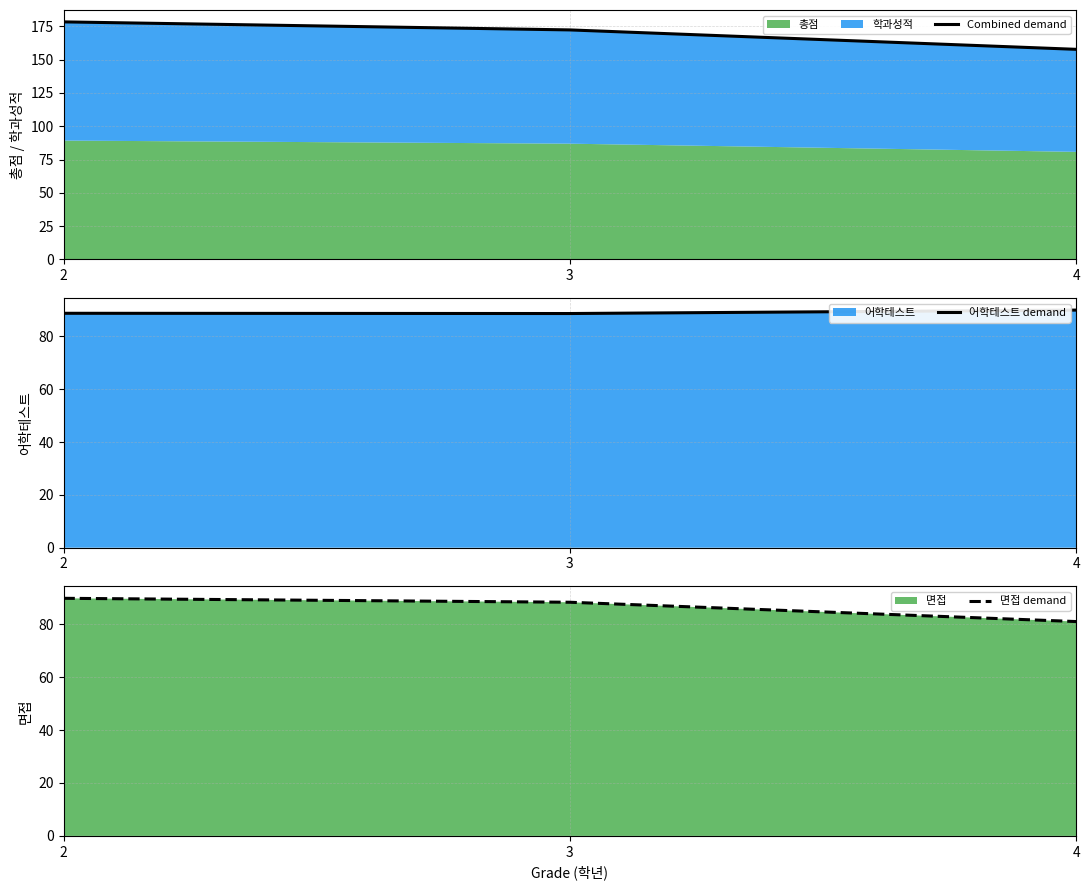

Which series has the largest total across all categories?

Combined demand